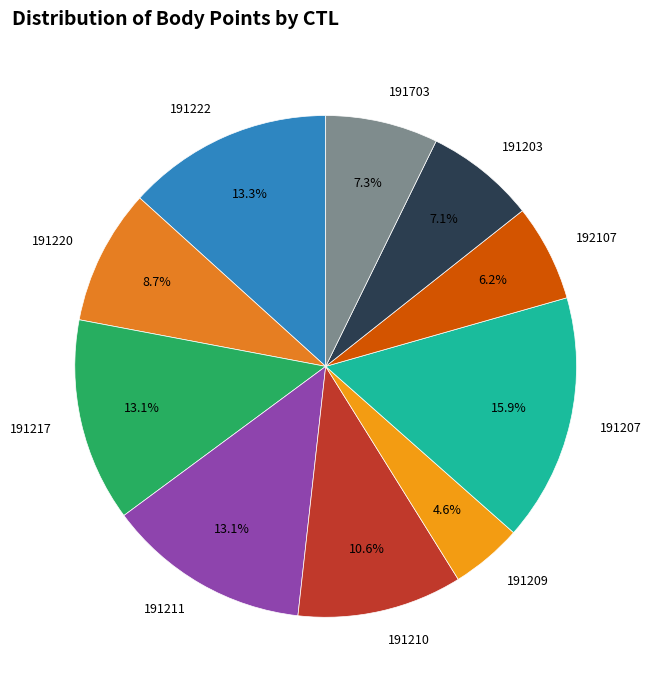

True or false: 191220 accounts for 21% of the total.

False